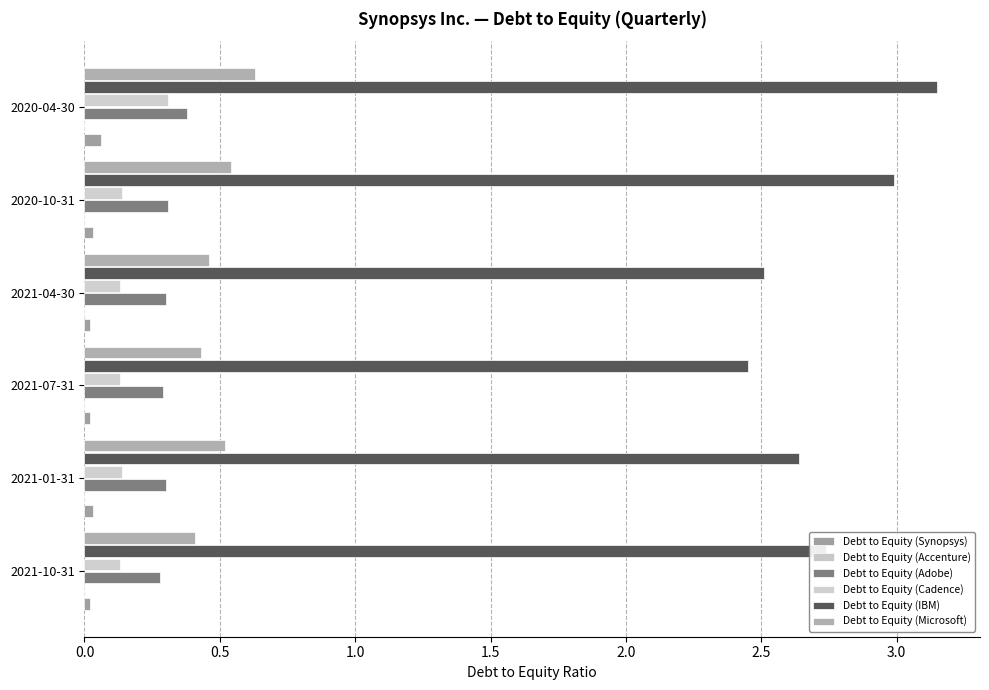

Which series has the widest spread of values?

Debt to Equity (IBM)